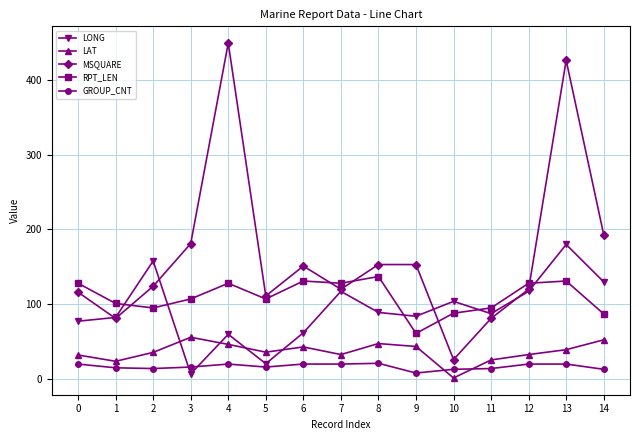

Between 5 and 6, which series saw the biggest shift?

LONG